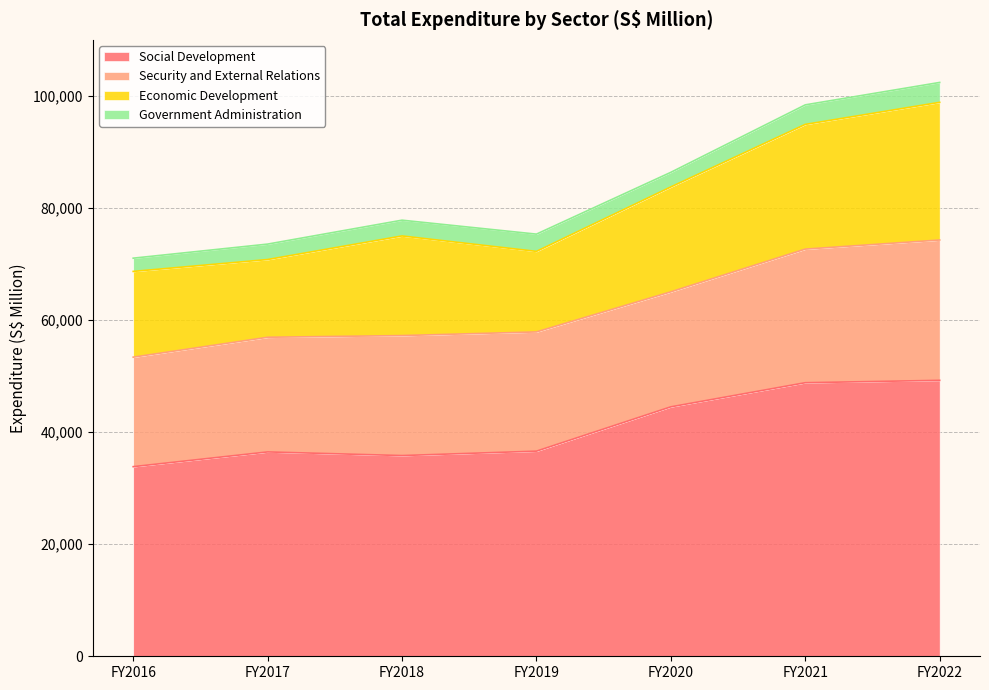

What is the value of the Security and External Relations point at the 5th from the left?

20524